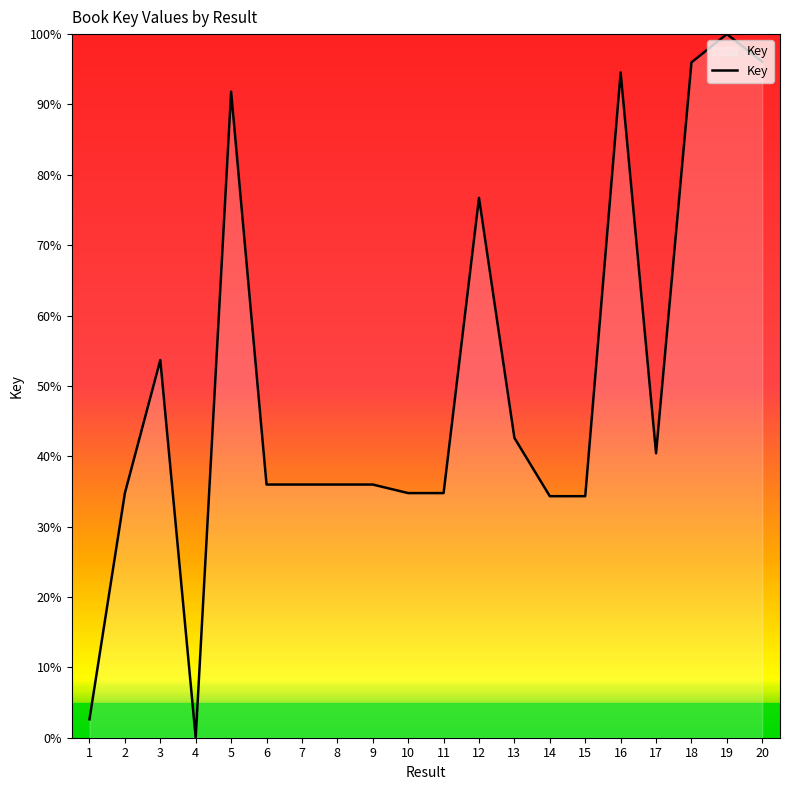

What is the difference between the values at 10 and 13?

7.8